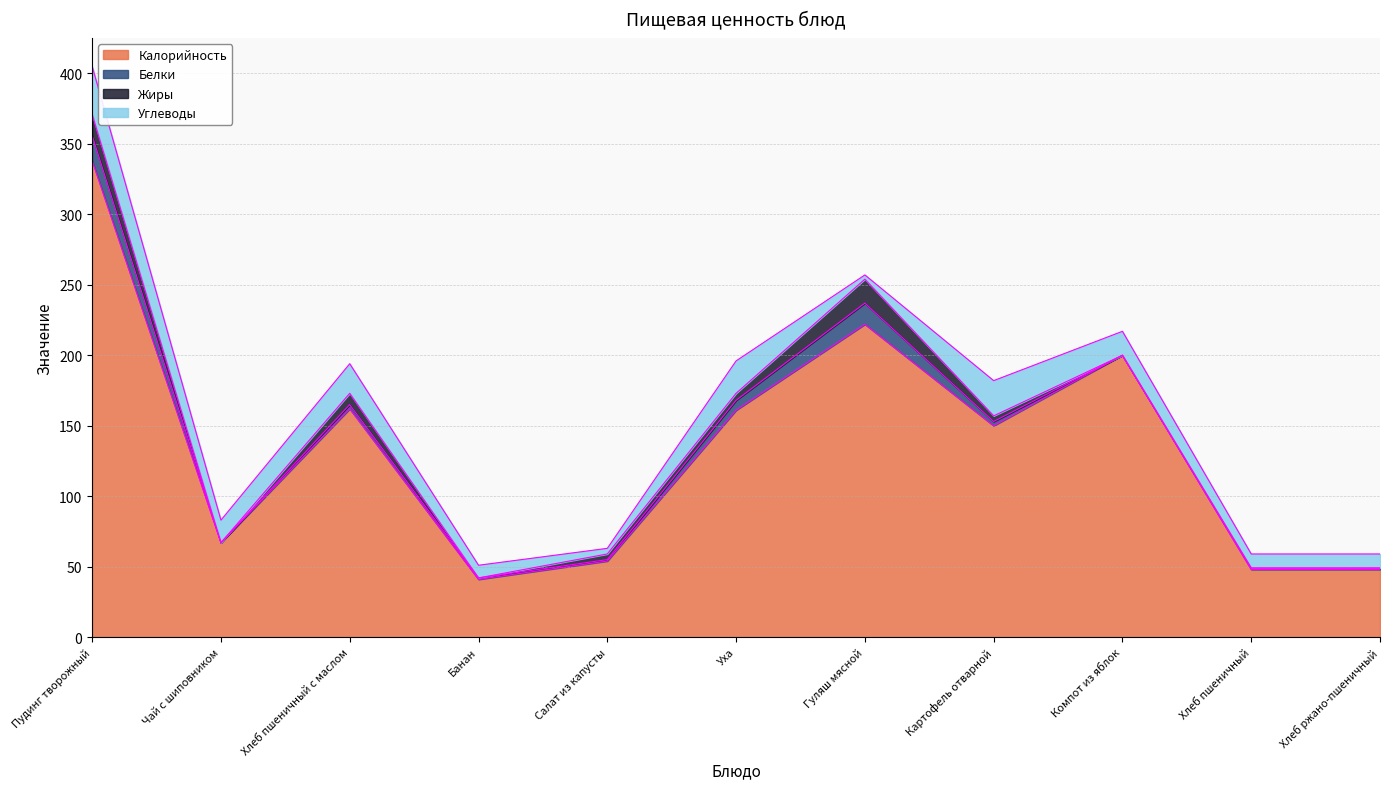

Reading right to left, transcribe all the data shown in this chart.

Калорийность: Хлеб ржано-пшеничный=48	Хлеб пшеничный=48	Компот из яблок=200	Картофель отварной=150	Гуляш мясной=222	Уха=161	Салат из капусты=54	Банан=41	Хлеб пшеничный с маслом=162	Чай с шиповником=67	Пудинг творожный=338
Белки: Хлеб ржано-пшеничный=1	Хлеб пшеничный=1	Компот из яблок=0	Картофель отварной=3	Гуляш мясной=15	Уха=7	Салат из капусты=1	Банан=1	Хлеб пшеничный с маслом=3	Чай с шиповником=0	Пудинг творожный=18
Жиры: Хлеб ржано-пшеничный=0	Хлеб пшеничный=0	Компот из яблок=0	Картофель отварной=4	Гуляш мясной=17	Уха=5	Салат из капусты=4	Банан=0	Хлеб пшеничный с маслом=8	Чай с шиповником=0	Пудинг творожный=15
Углеводы: Хлеб ржано-пшеничный=10	Хлеб пшеничный=10	Компот из яблок=17	Картофель отварной=25	Гуляш мясной=3	Уха=23	Салат из капусты=4	Банан=9	Хлеб пшеничный с маслом=21	Чай с шиповником=16	Пудинг творожный=34